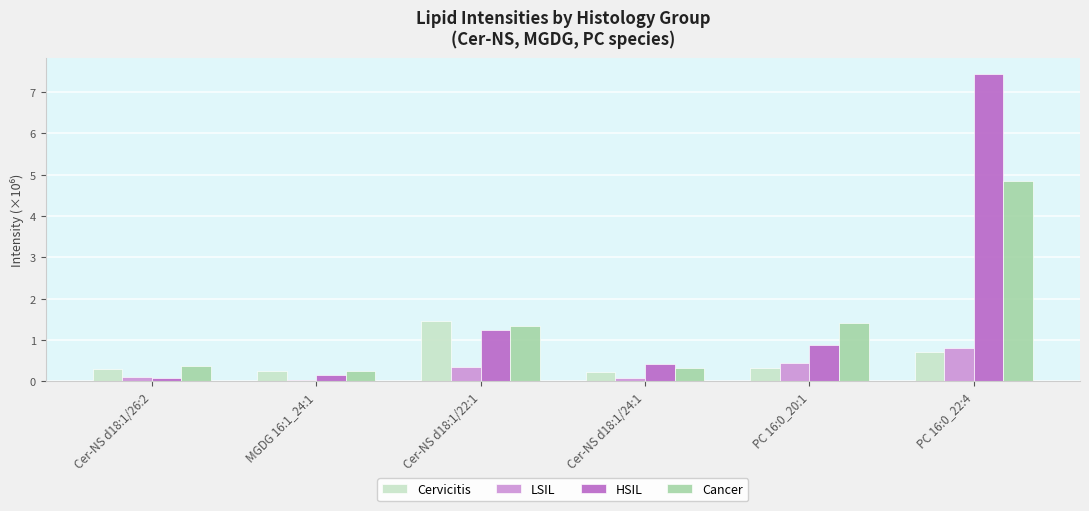

What is the maximum value shown in the chart?

7.4